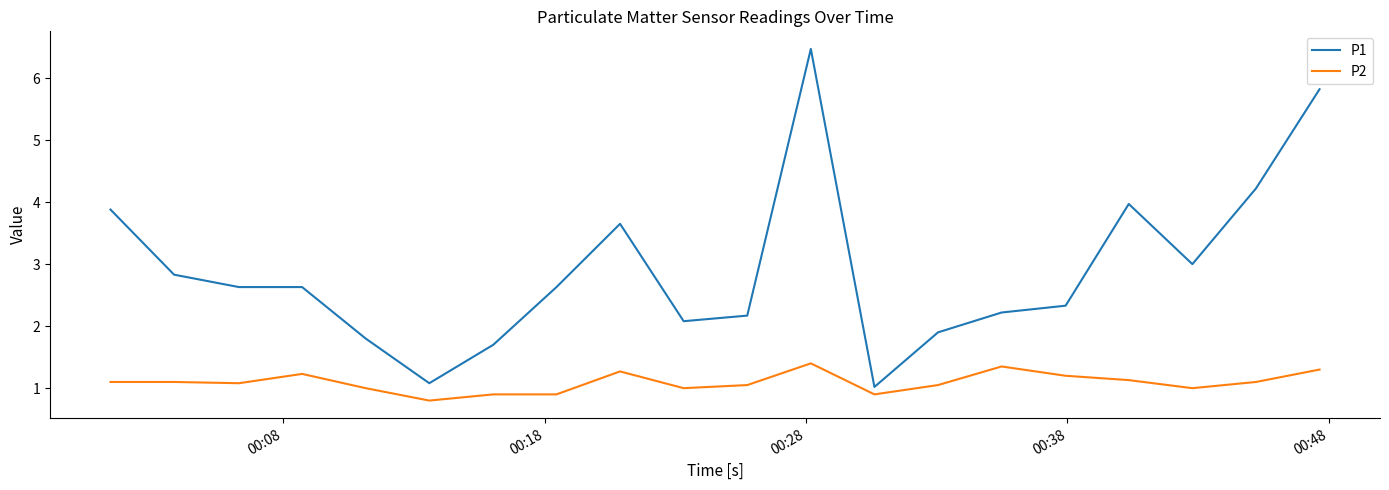

List the series in order of their peak value, lowest first.

P2, P1